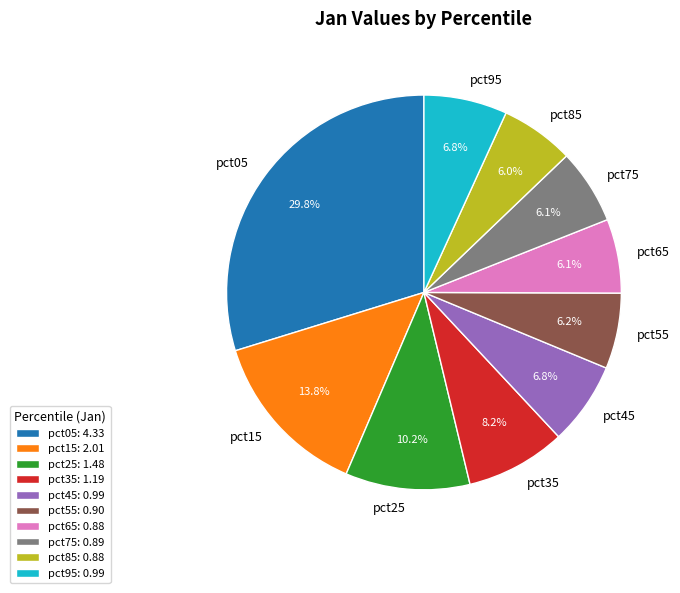

Is it true that pct85 is 6% of the pie?

True